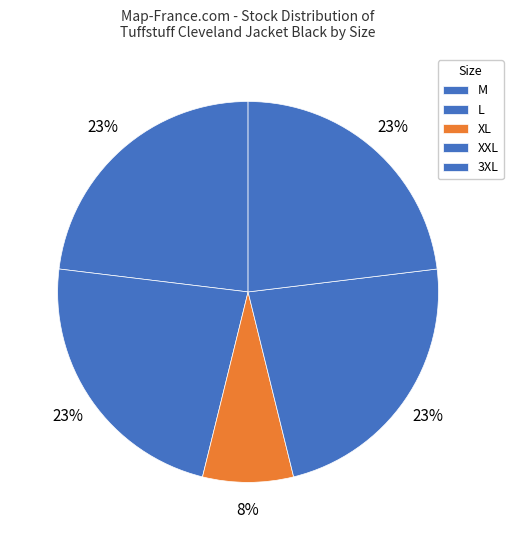

Which has a higher value, XXL or XL?

XXL